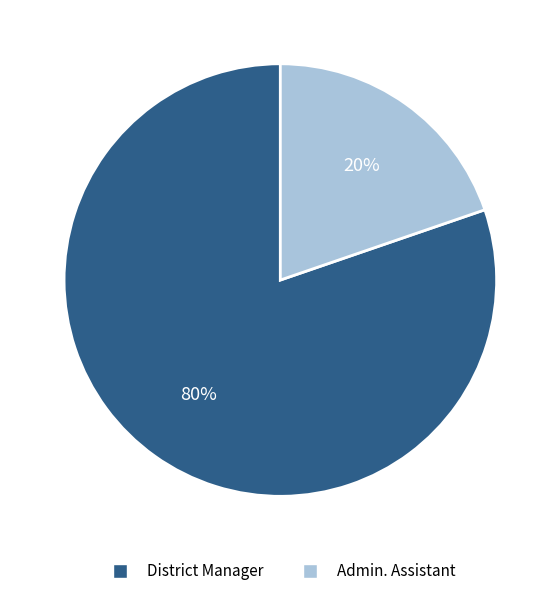

What is the largest slice in the pie chart?

District Manager